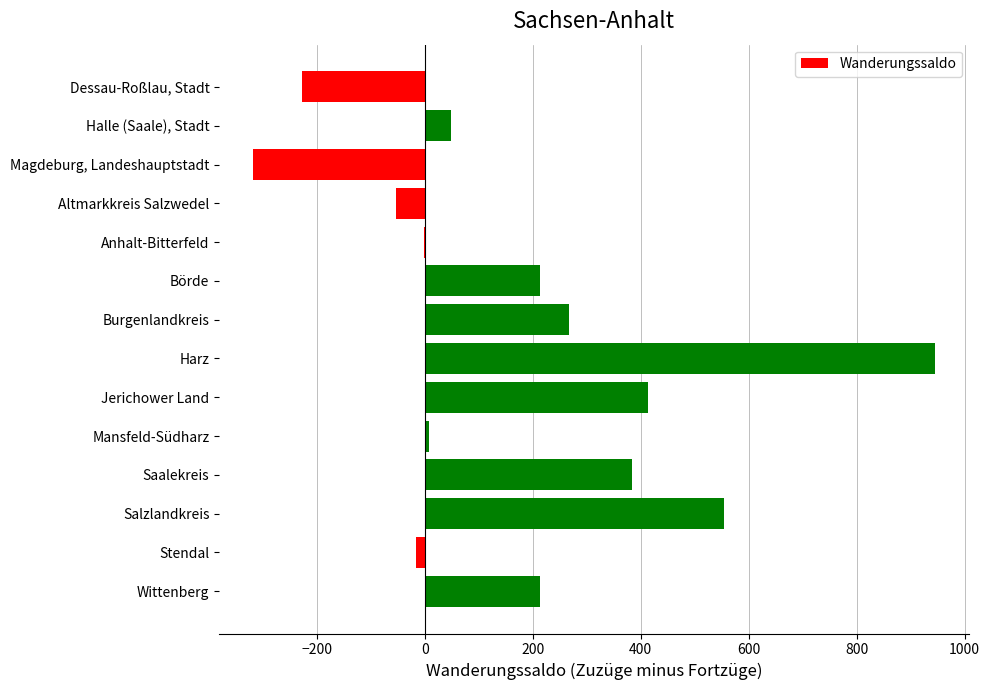

What is the sum of the values at Saalekreis and Halle (Saale), Stadt?

432